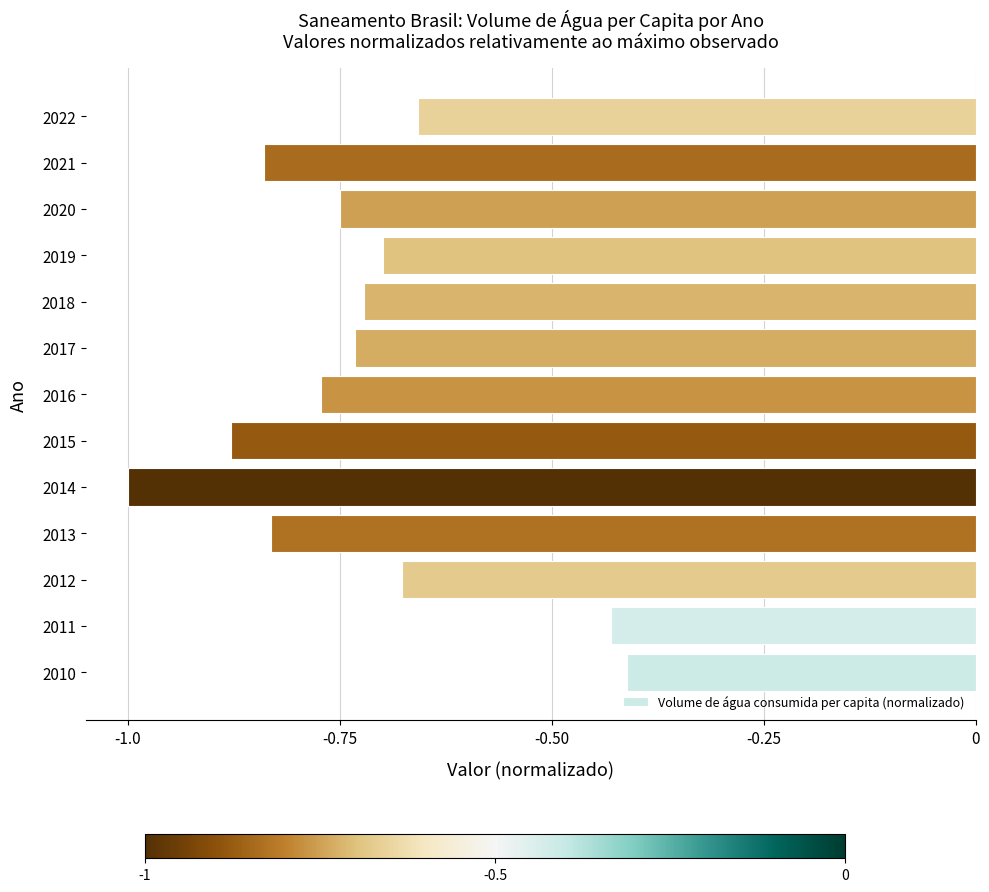

What is the sum of all values?

-9.4